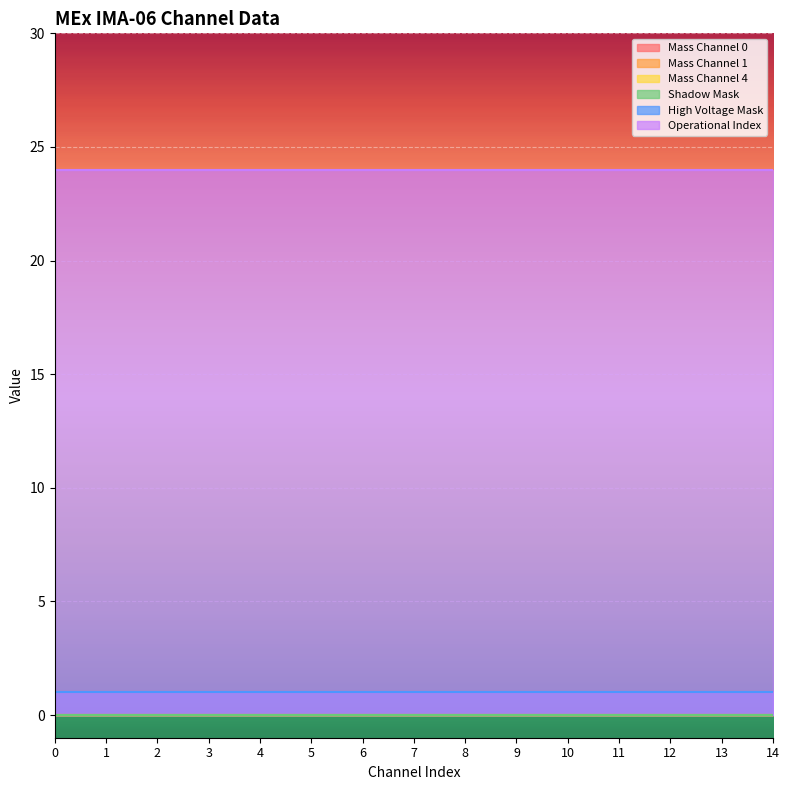

At 9, list the series in order from largest to smallest.

Operational Index, High Voltage Mask, Mass Channel 0, Mass Channel 1, Mass Channel 4, Shadow Mask